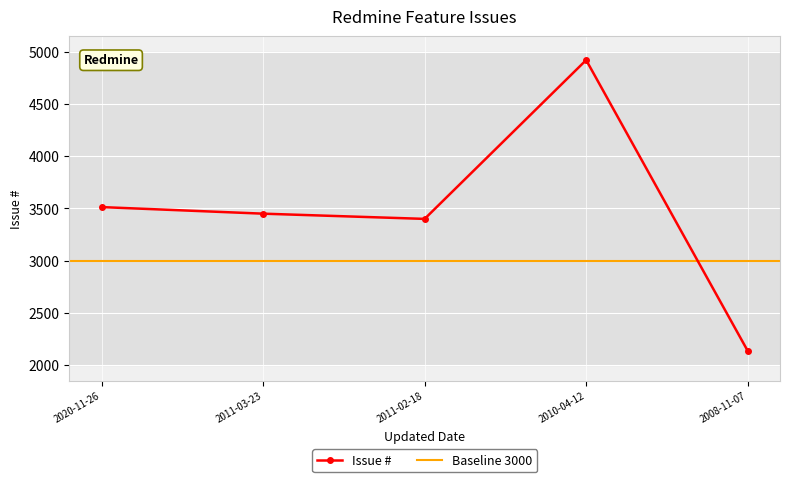

How many series are shown in this chart?

1